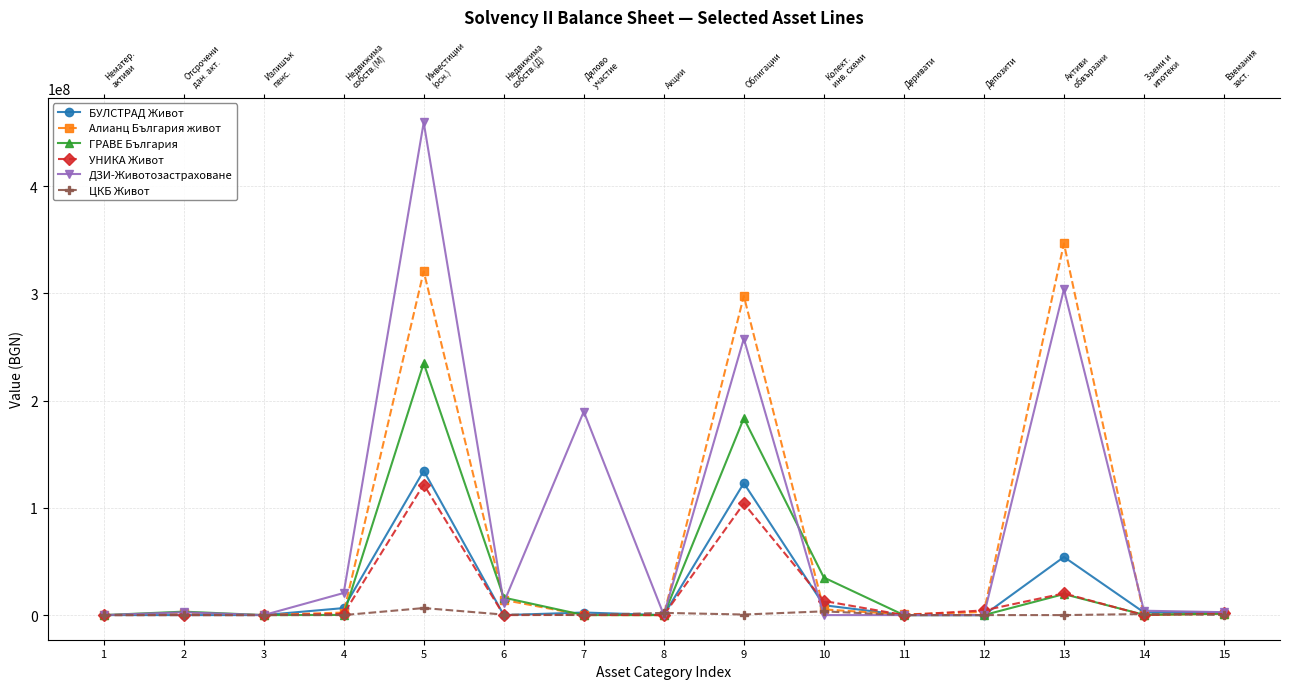

What is the value of the Алианц България живот point at the 12th from the left?

2935639.7